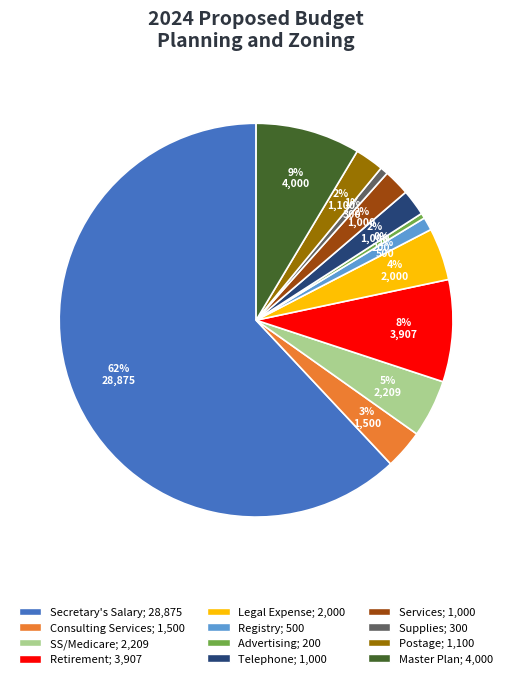

To the nearest percent, what is the difference between the Registry and Legal Expense slice percentages?

3%